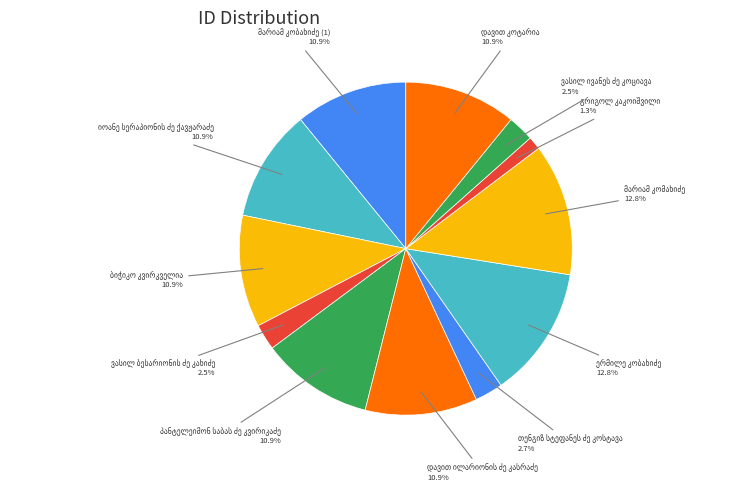

Is there any slice that represents more than half of the pie?

No